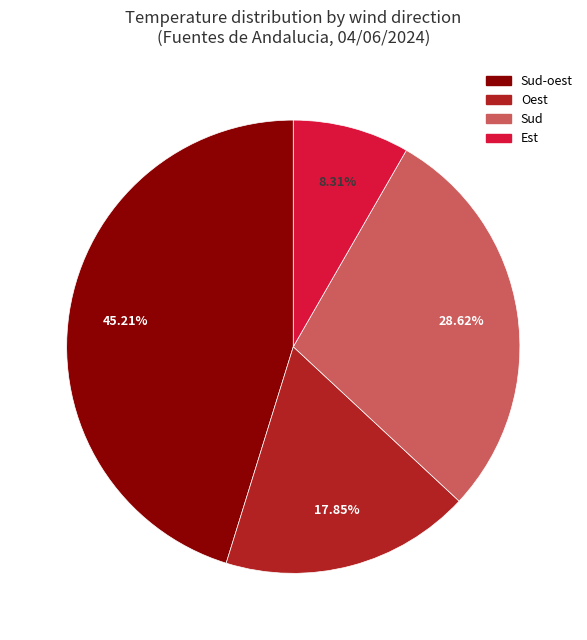

Does any single category account for the majority?

No